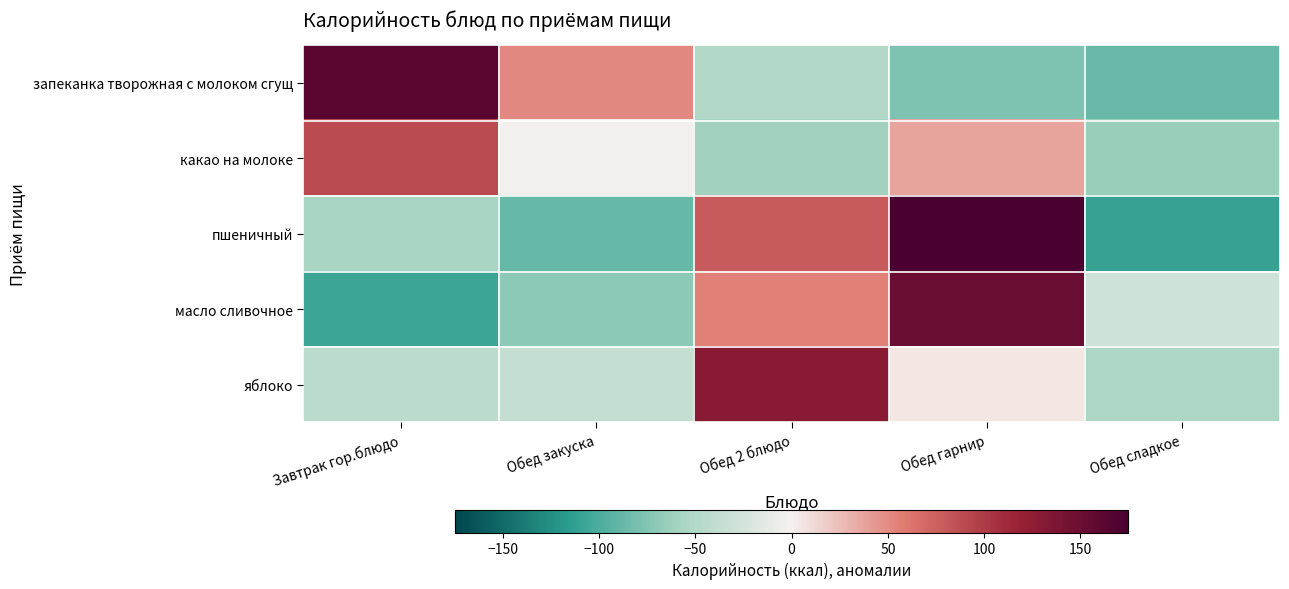

Between Обед гарнир and Обед 2 блюдо, which is larger?

Обед 2 блюдо